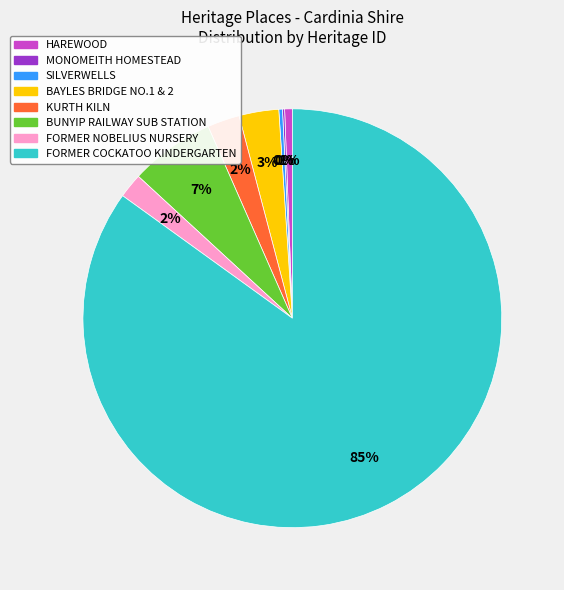

Does any single category account for the majority?

Yes